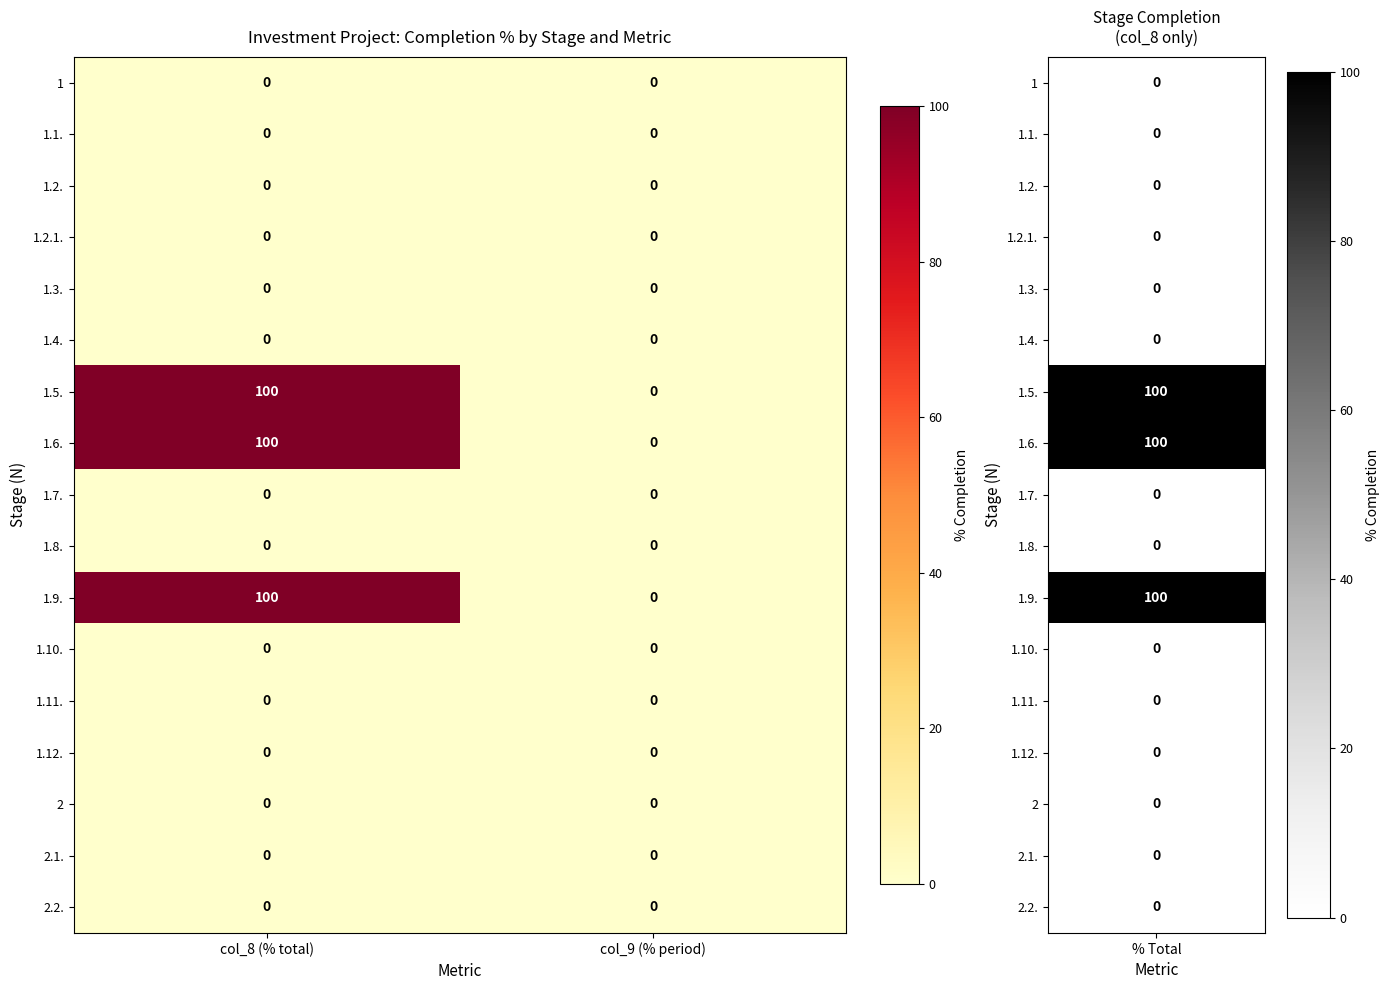

At which category is the sum across all series the highest?

col_8 (% total)